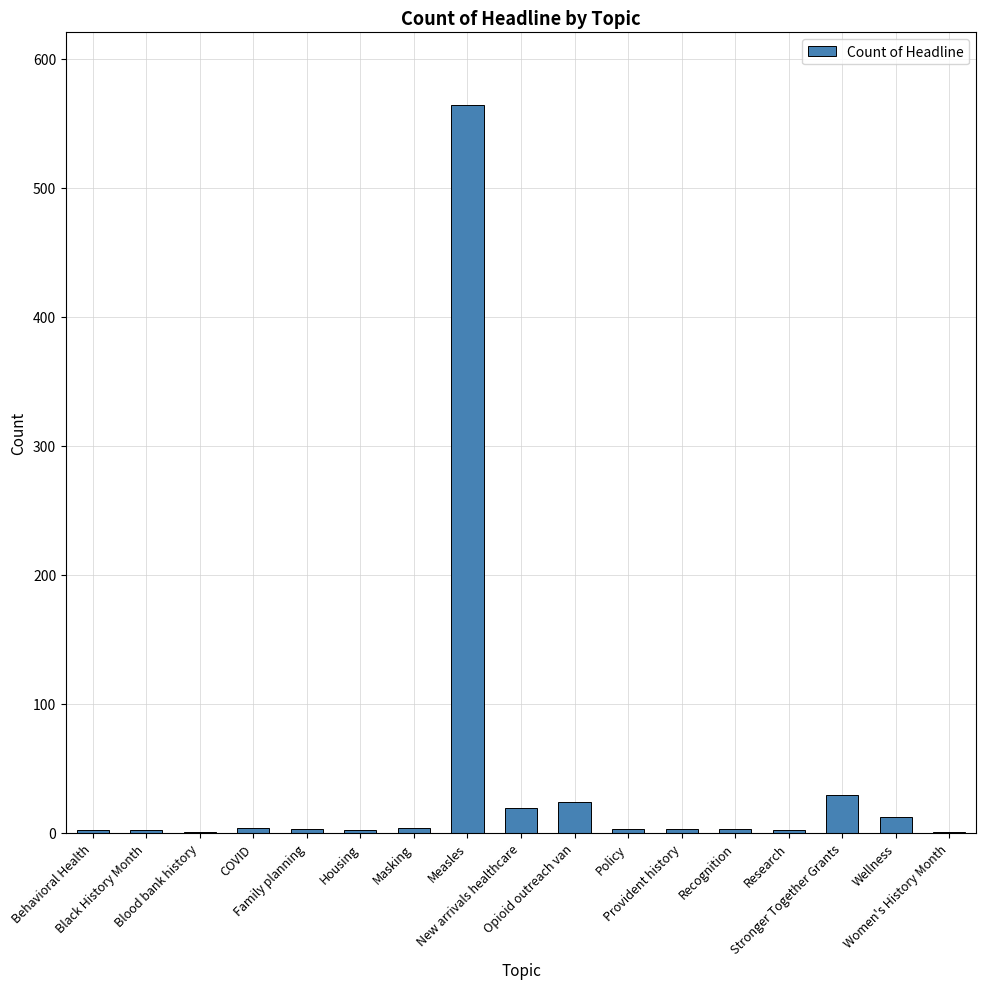

What is the greatest value displayed?

564